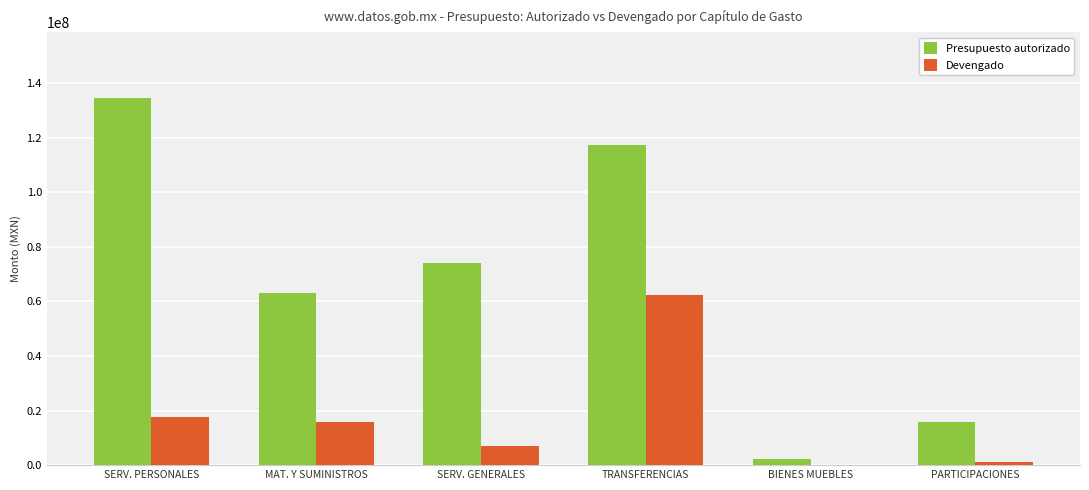

The value of Presupuesto autorizado at PARTICIPACIONES is 15704089.1. True or false?

True